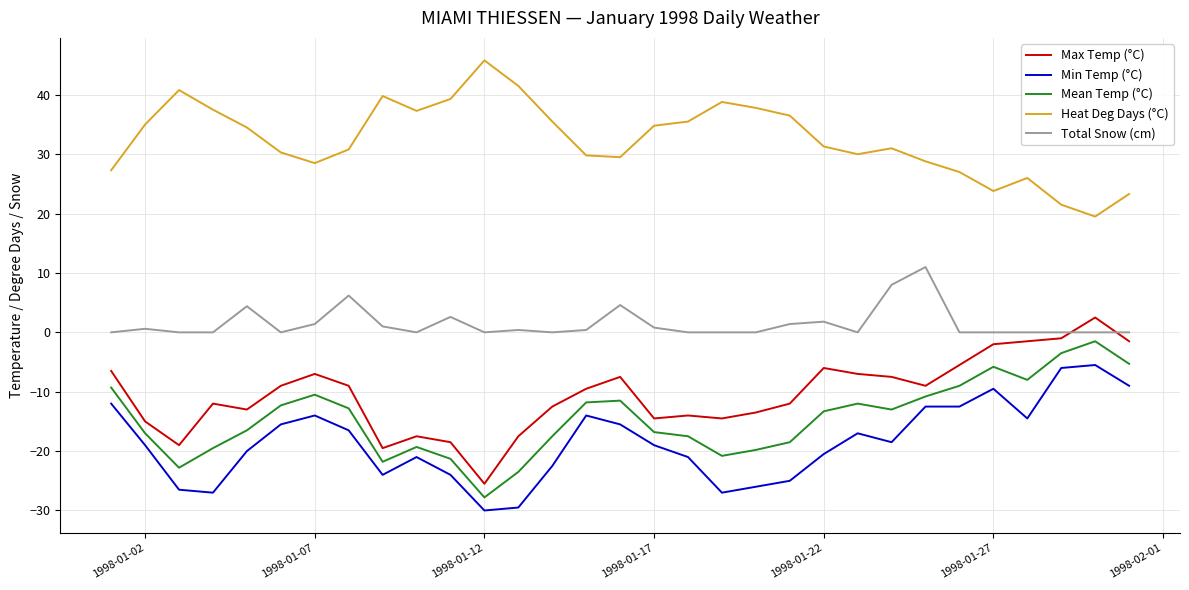

Which series has the largest total across all categories?

Heat Deg Days (°C)